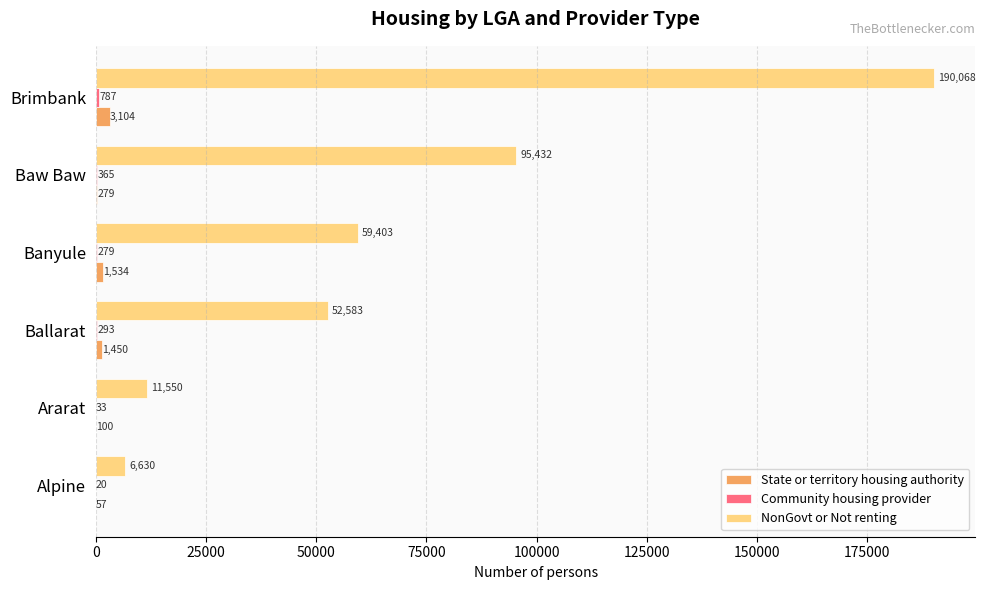

What is the maximum value shown in the chart?

190068